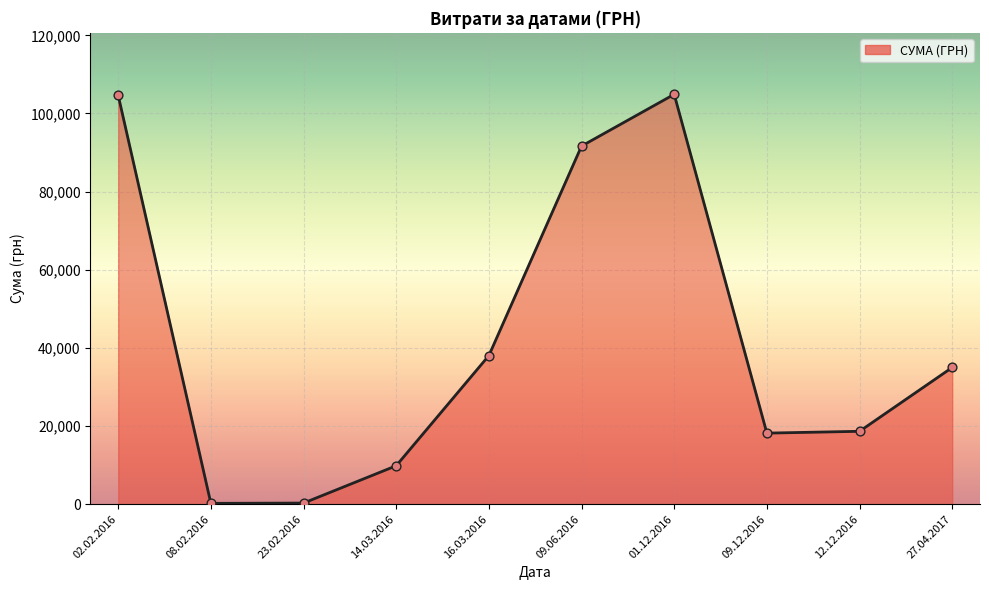

What is the maximum value shown in the chart?

104899.0